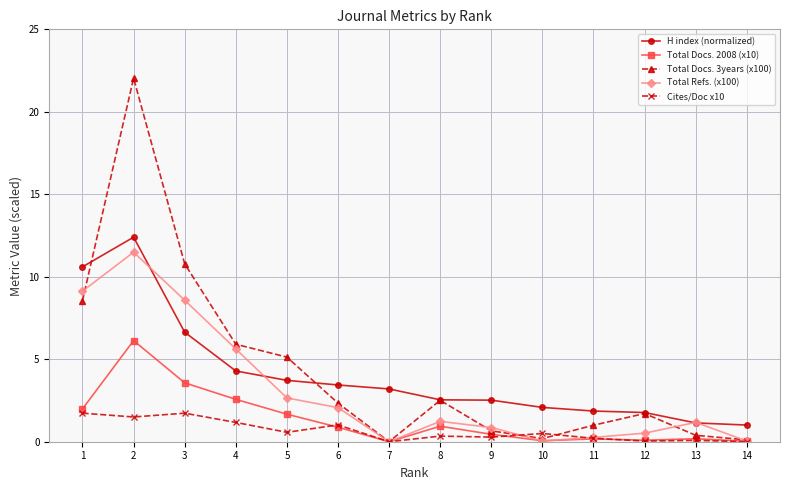

What is the value of the Cites/Doc x10 point at the 6th from the left?

1.0